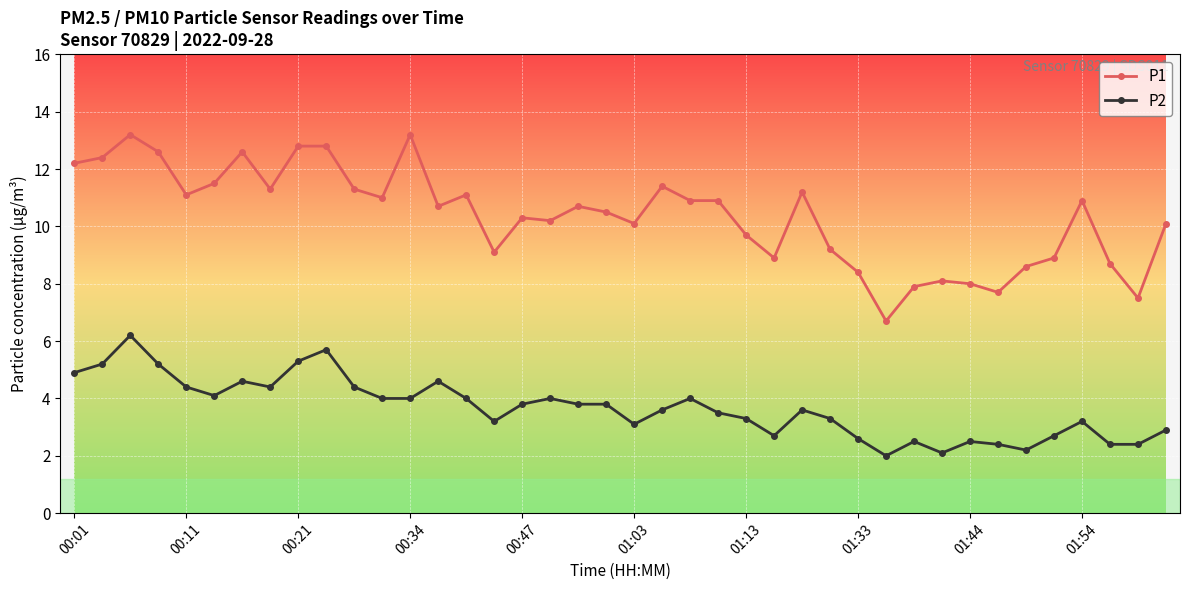

Reading left to right, what are all the values shown in this chart?

P1: 12.2	12.4	13.2	12.6	11.1	11.5	12.6	11.3	12.8	12.8	11.3	11.0	13.2	10.7	11.1	9.1	10.3	10.2	10.7	10.5	10.1	11.4	10.9	10.9	9.7	8.9	11.2	9.2	8.4	6.7	7.9	8.1	8.0	7.7	8.6	8.9	10.9	8.7	7.5	10.1
P2: 4.9	5.2	6.2	5.2	4.4	4.1	4.6	4.4	5.3	5.7	4.4	4.0	4.0	4.6	4.0	3.2	3.8	4.0	3.8	3.8	3.1	3.6	4.0	3.5	3.3	2.7	3.6	3.3	2.6	2.0	2.5	2.1	2.5	2.4	2.2	2.7	3.2	2.4	2.4	2.9